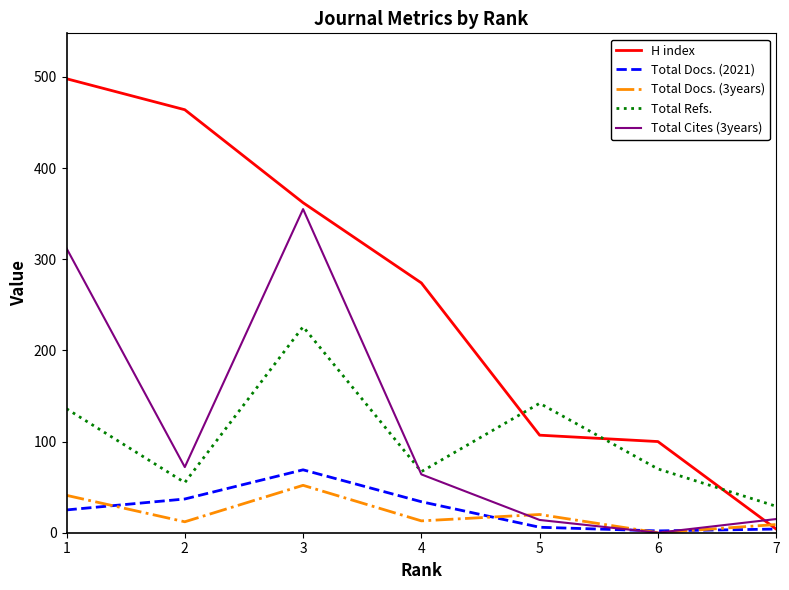

The Total Docs. (3years) series shows 0 at 6. True or false?

True